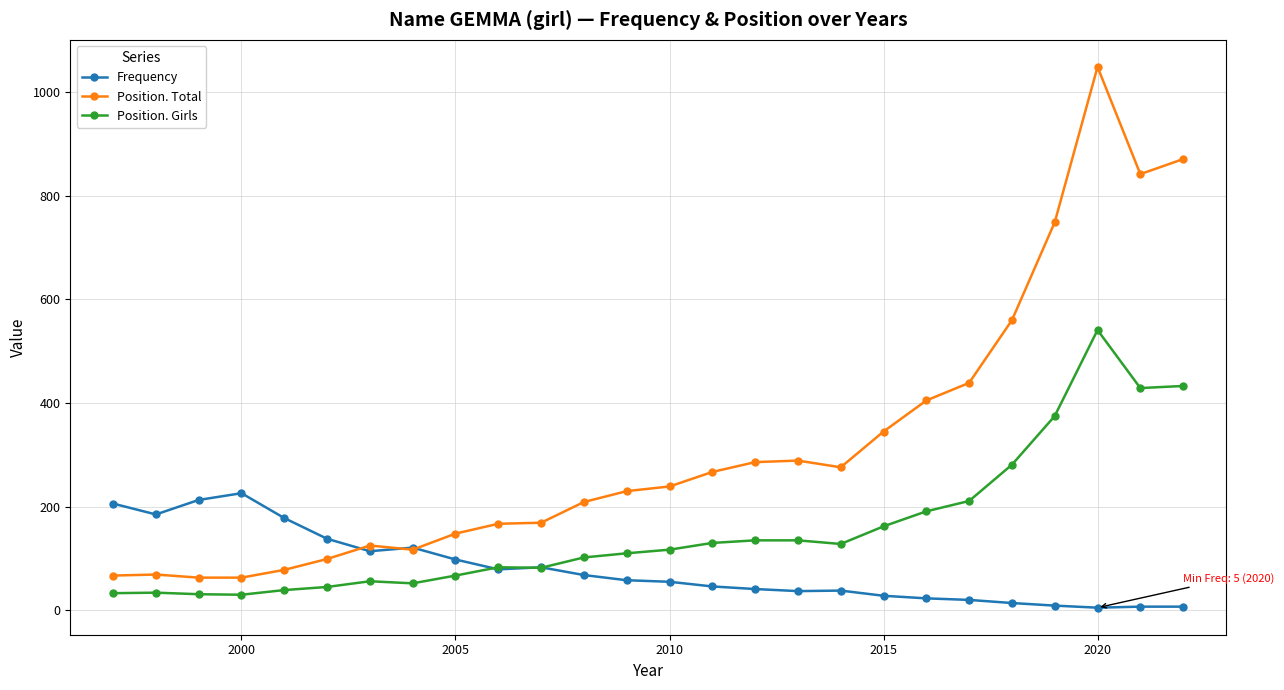

Which series has the widest spread of values?

Position. Total